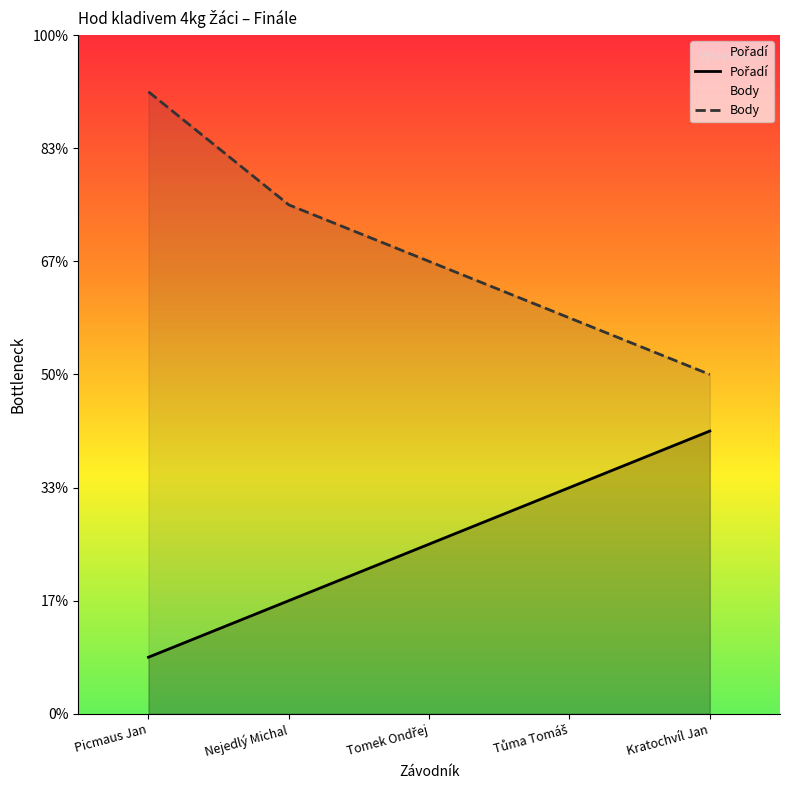

What is the difference between the maximum and minimum values in the Body series?

5